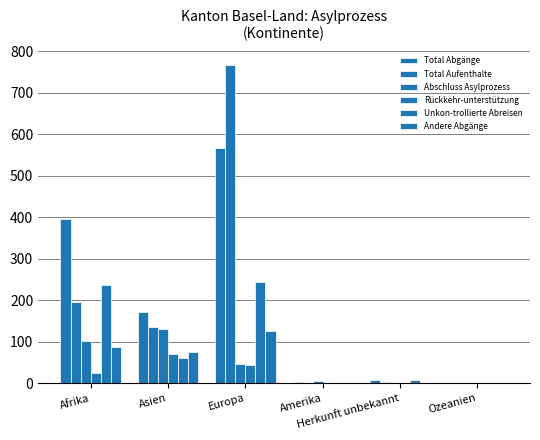

How many series are shown in this chart?

6